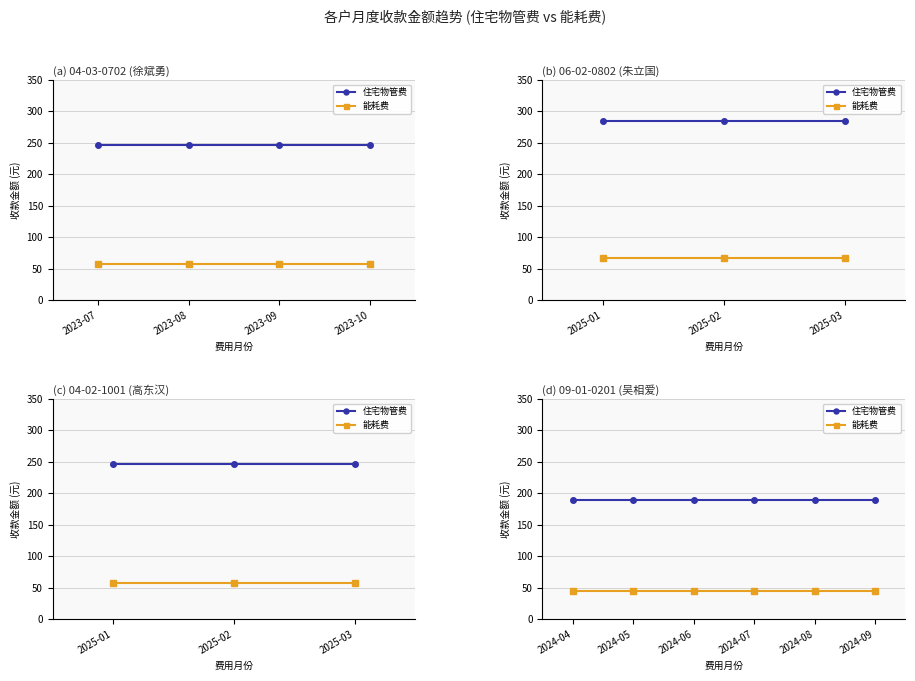

What is the average value of the 住宅物管费 series?

188.9